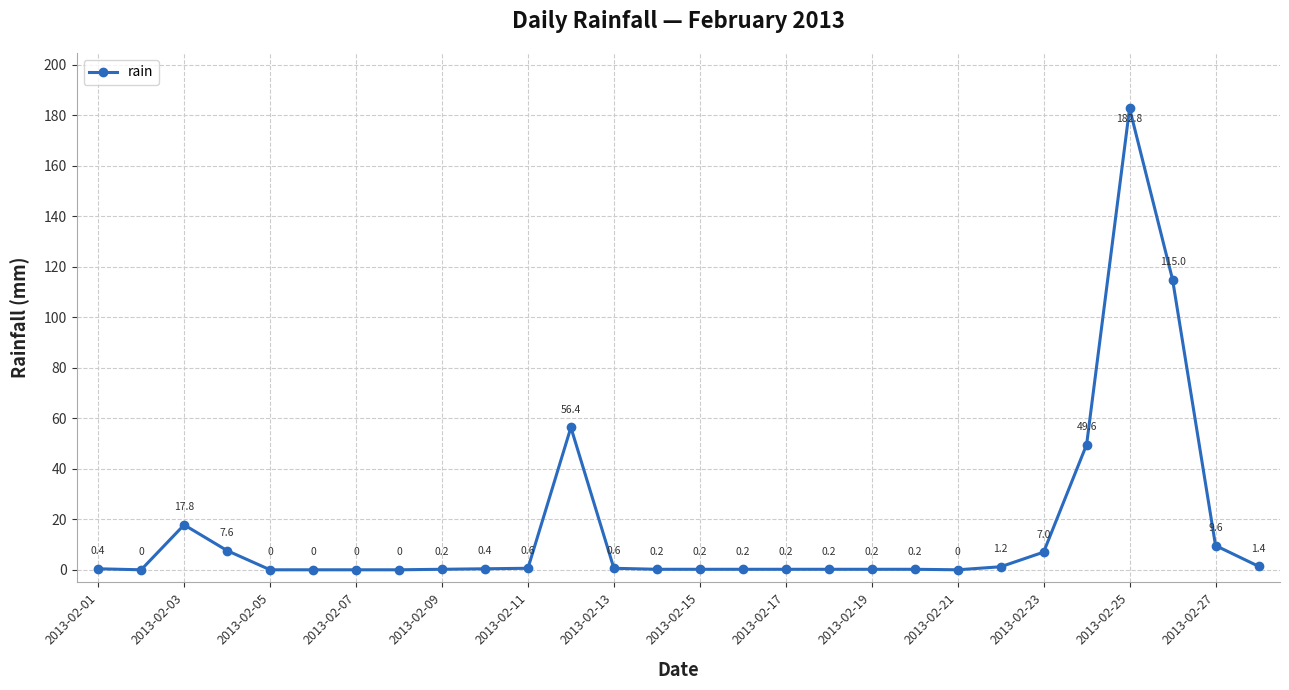

What is the maximum value shown in the chart?

182.8